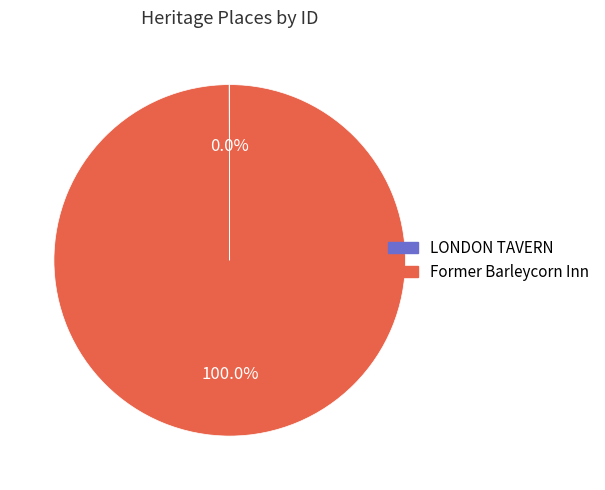

Which slice is the largest?

Former Barleycorn Inn